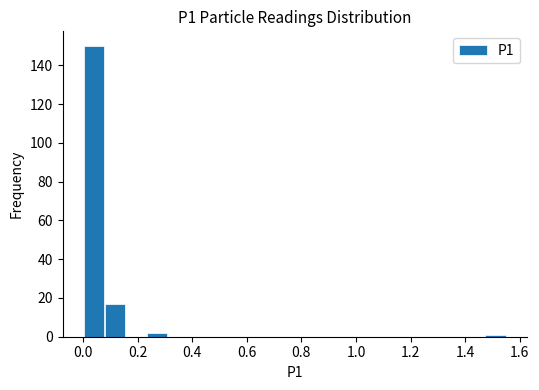

Around what value on the x-axis is the tallest bar? Give the approximate position of its centre, as read against the axis.

0.04